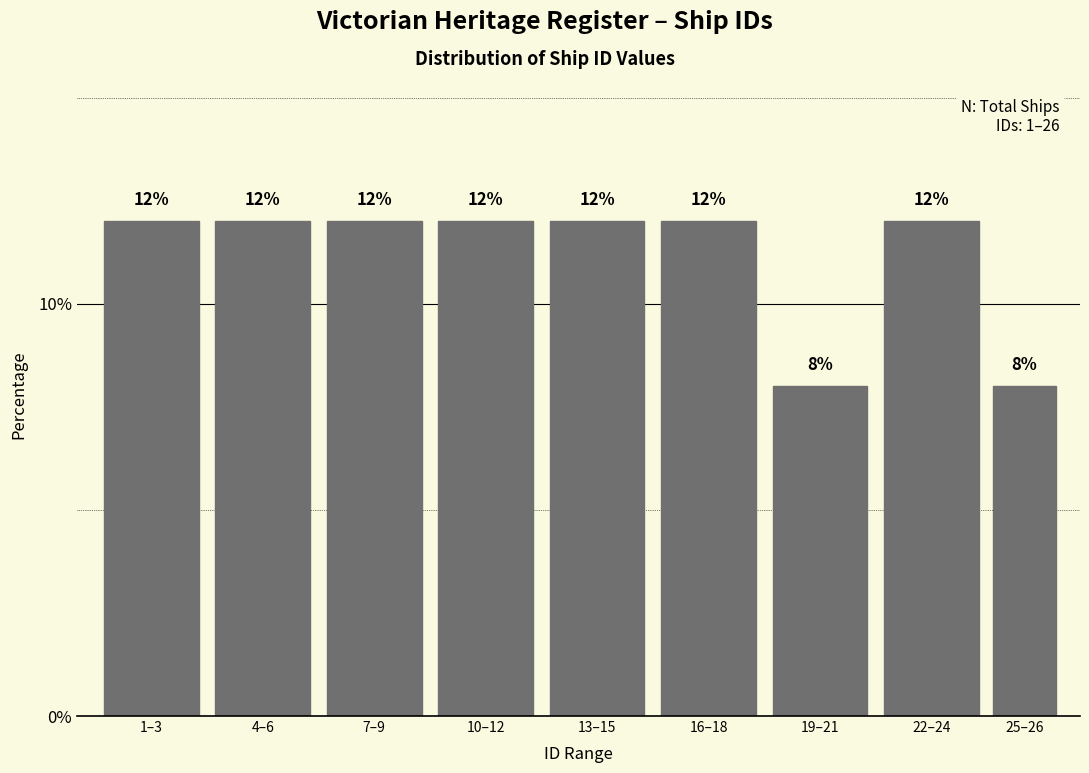

Reading left to right, list all the values displayed in this chart.

12	12	12	12	12	12	8	12	8